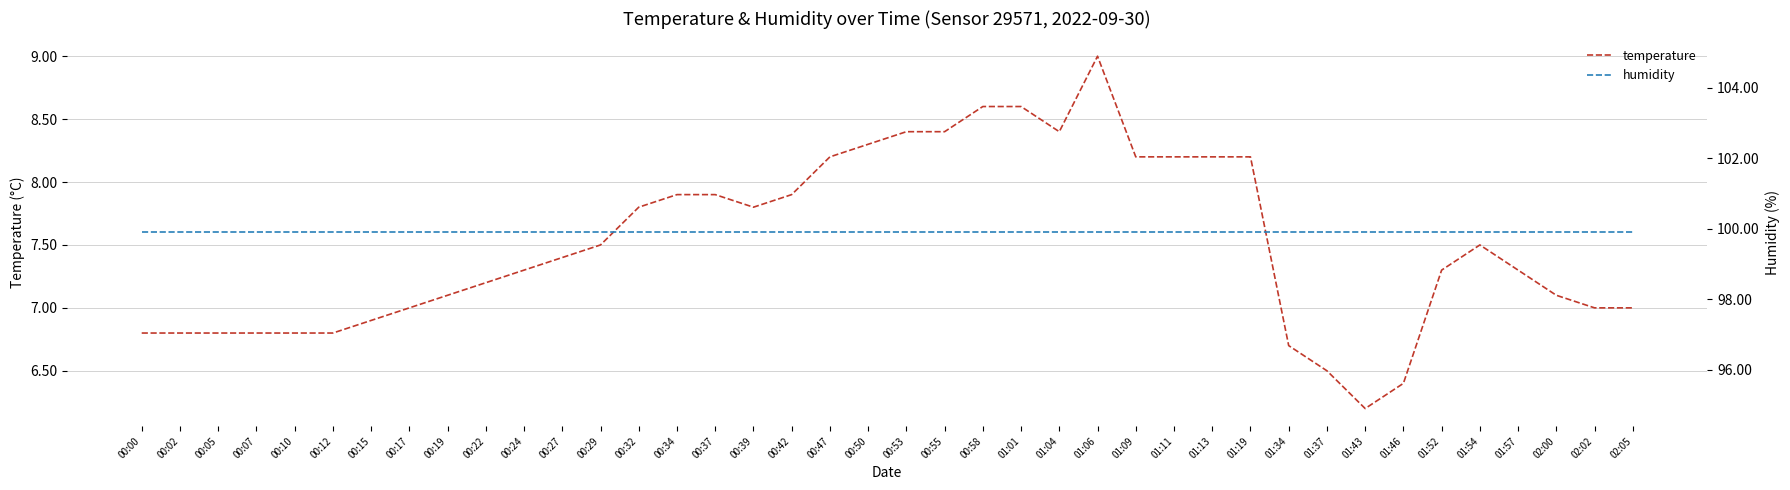

Which series has the widest spread of values?

temperature